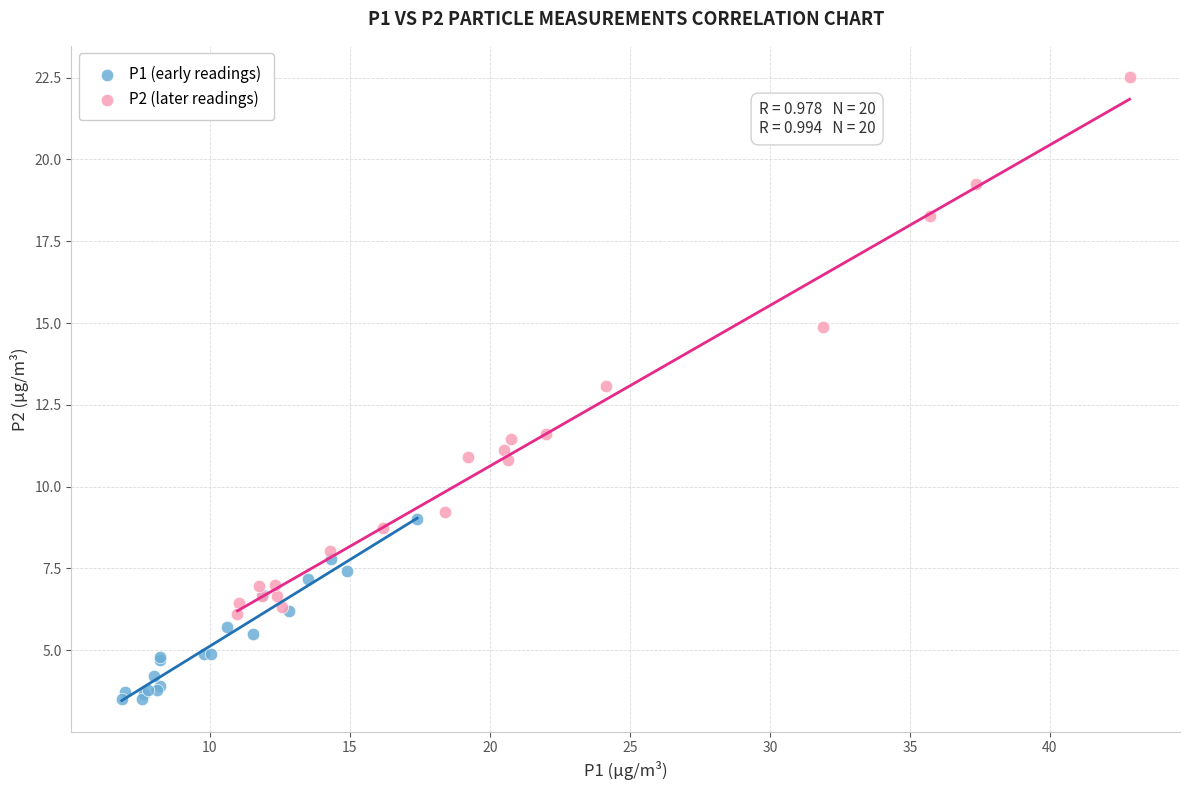

Which series has the widest spread of Y values?

P2 (later readings)